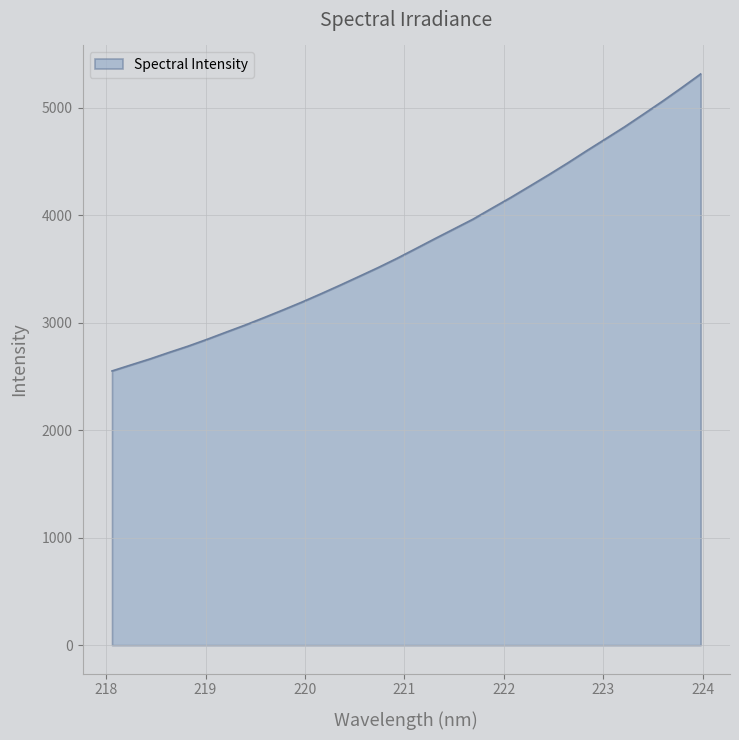

What is the difference between the maximum and minimum values?

2762.9